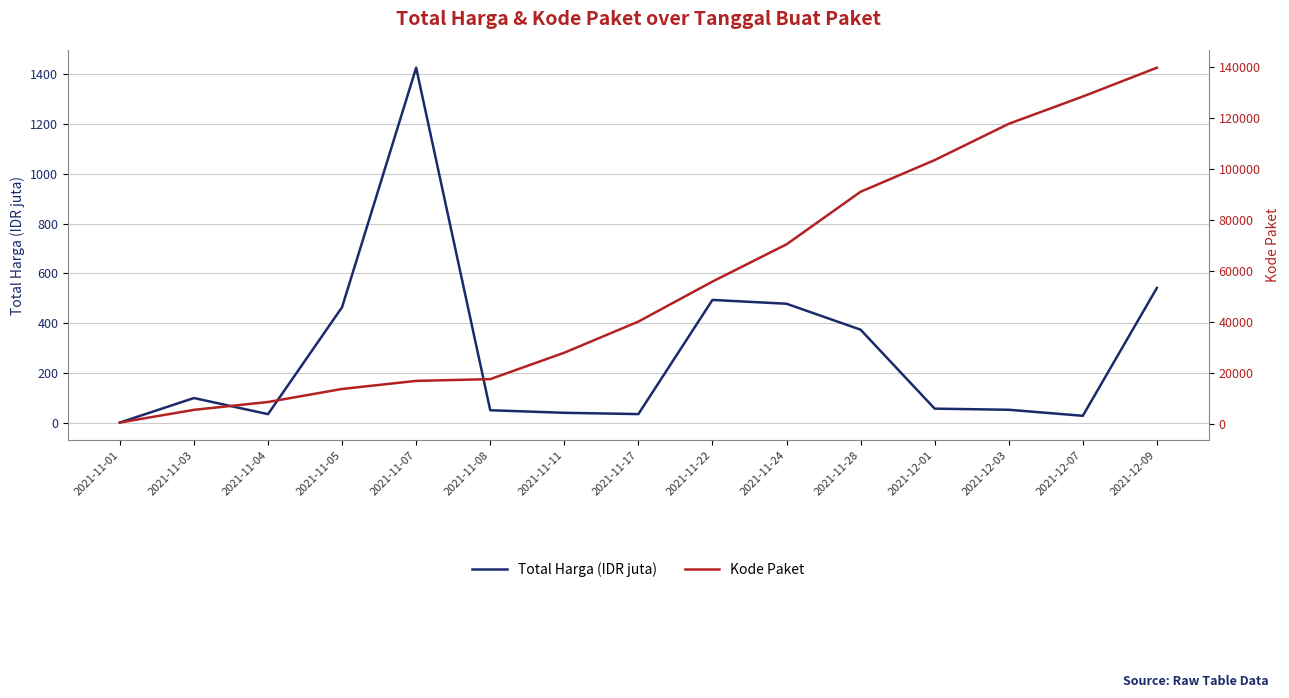

True or false: Total Harga (IDR juta) has a value of 98.8 at 2021-11-03.

True